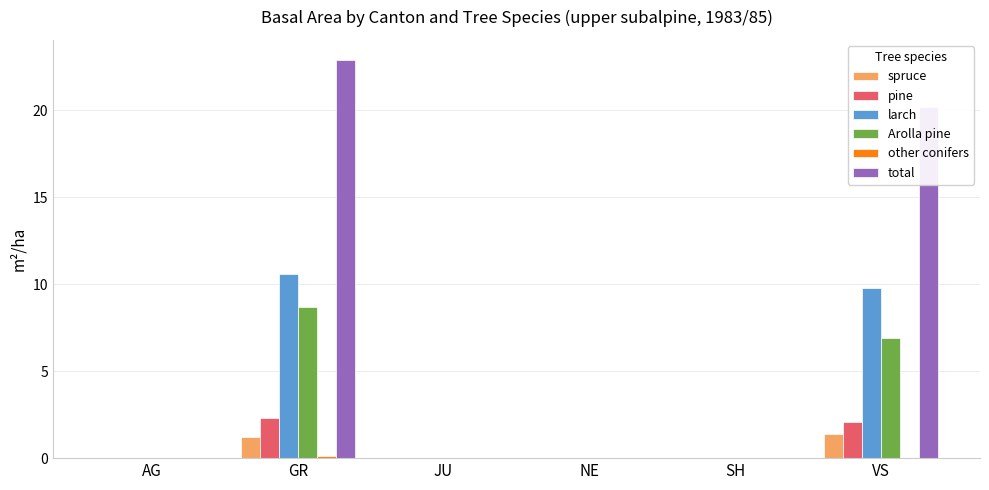

The value of spruce at NE is -0.8. True or false?

False